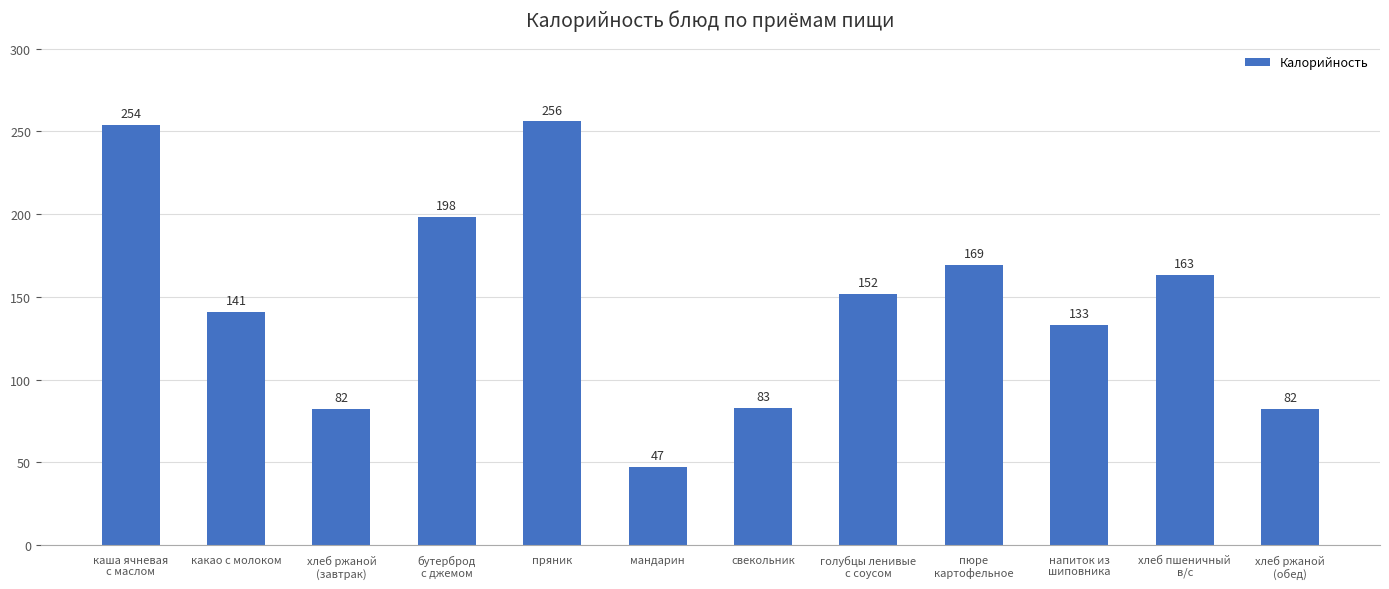

Between бутерброд
с джемом and пюре
картофельное, which is larger?

бутерброд
с джемом